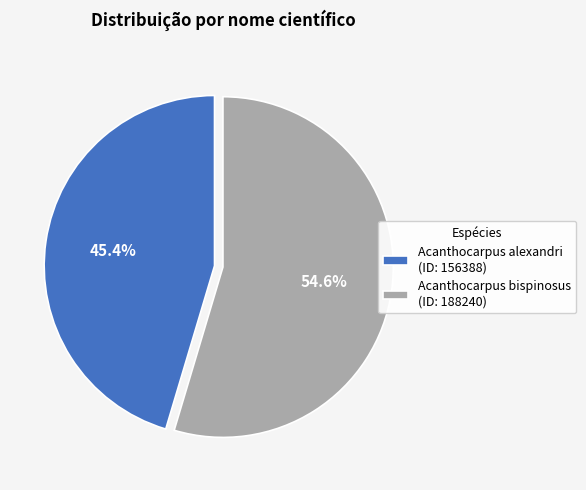

Which category has the biggest portion of the pie?

Acanthocarpus bispinosus